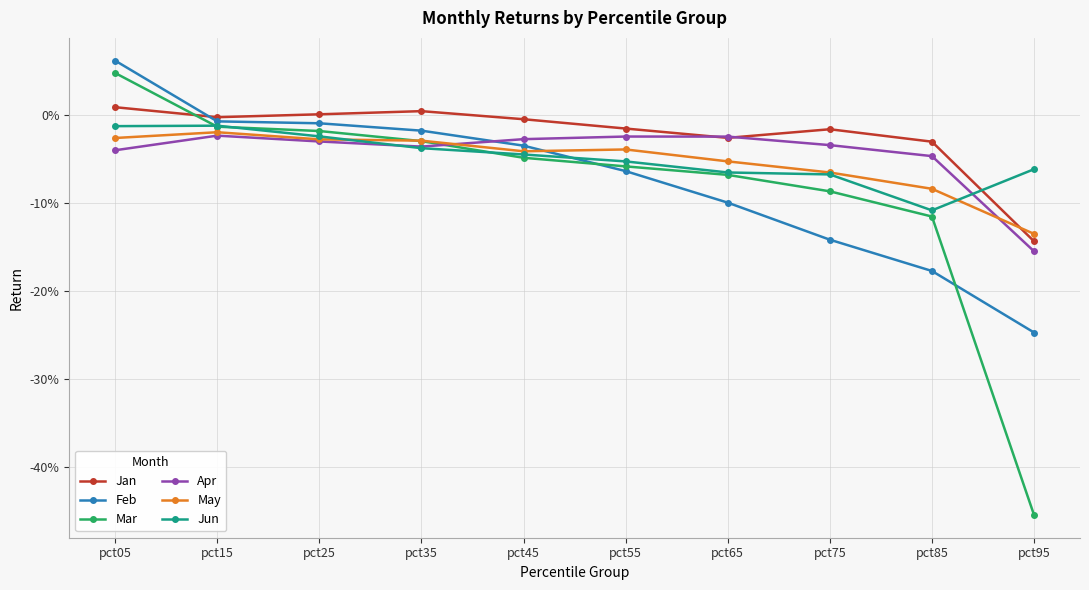

In Jun, how many points are higher than both neighbors (excluding endpoints)?

1